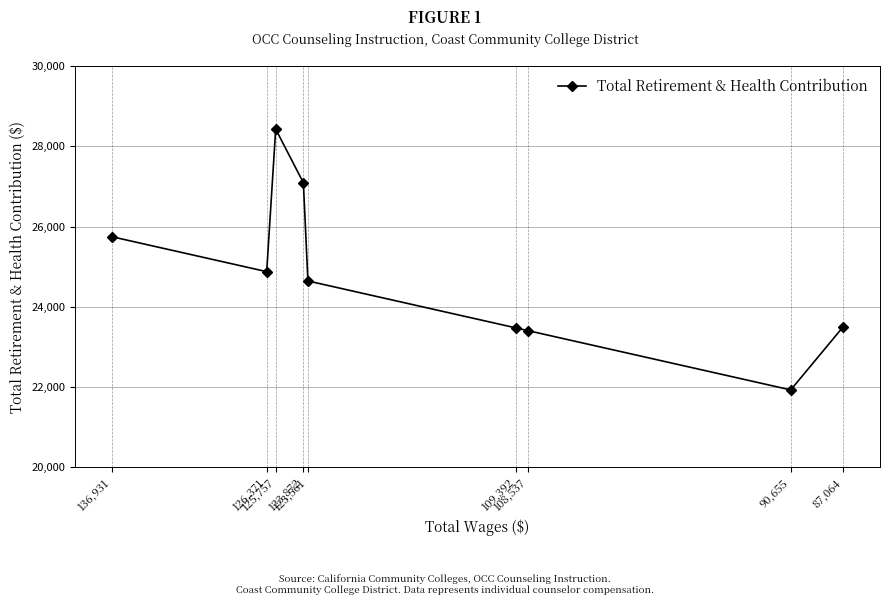

The chart shows a value of 4827 at 108,537. True or false?

False